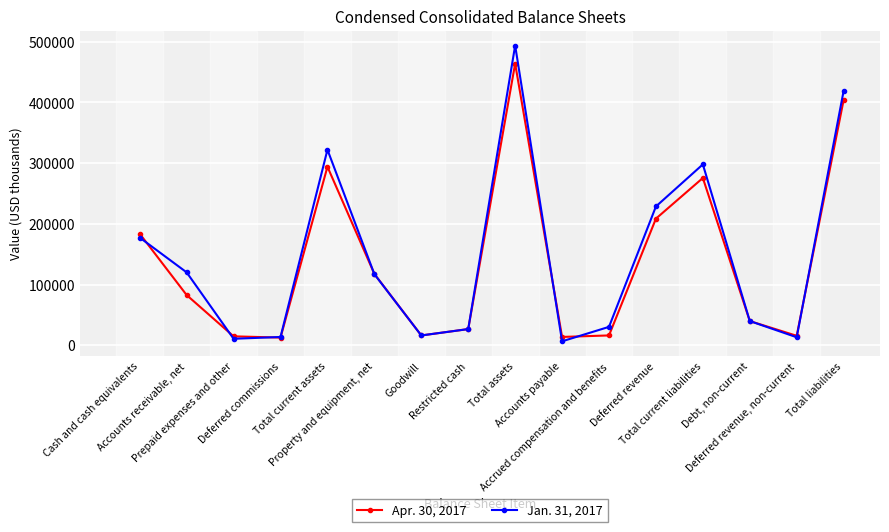

What is the maximum value shown in the chart?

493674